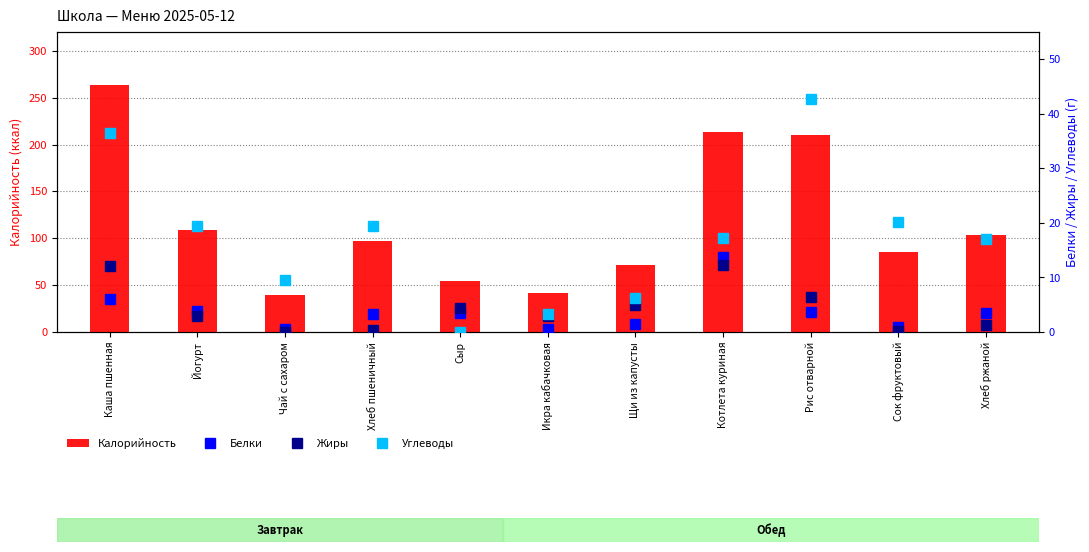

The Калорийность series shows 122 at Рис отварной. True or false?

False